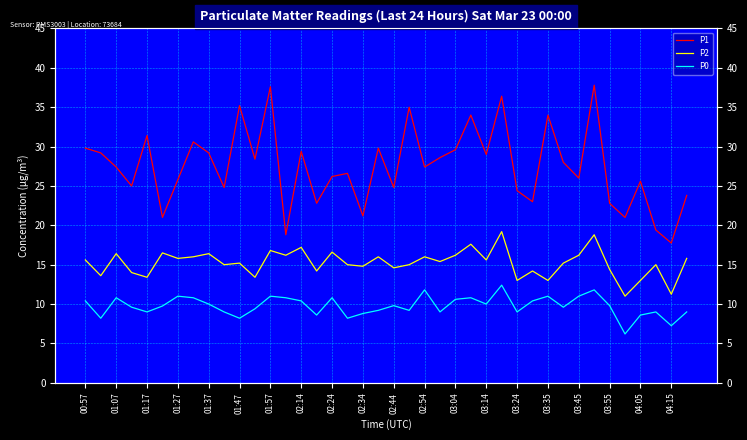

What is the difference between the second highest and minimum values in the P2 series?

7.8